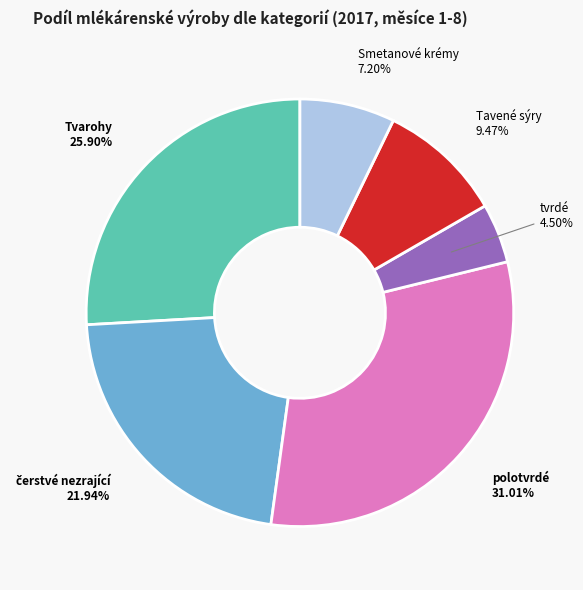

Is there any slice that represents more than half of the pie?

No